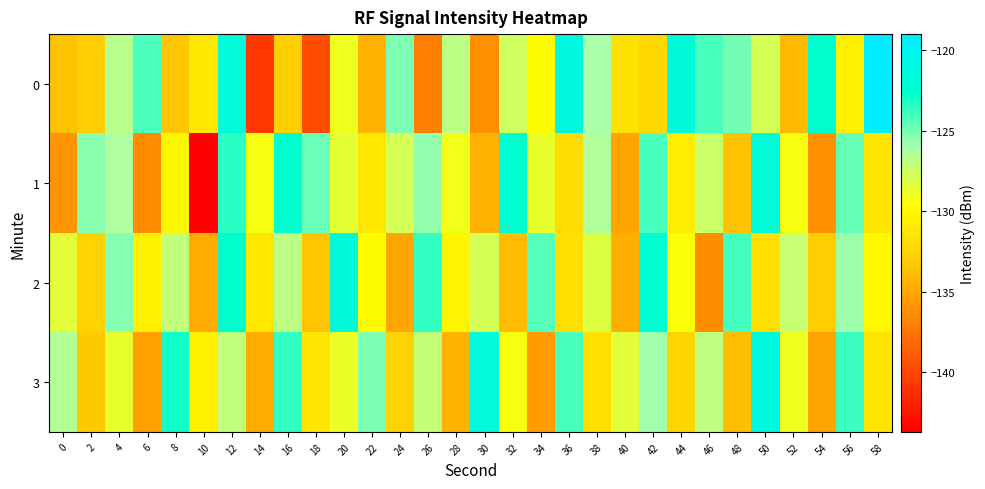

Reading right to left, list all the values displayed in this chart.

0: 58=-119.0	56=-130.6	54=-122.6	52=-134.0	50=-127.9	48=-124.9	46=-124.0	44=-121.7	42=-132.3	40=-131.5	38=-126.2	36=-121.2	34=-129.7	32=-127.7	30=-136.1	28=-126.8	26=-137.1	24=-125.1	22=-134.4	20=-129.0	18=-139.7	16=-132.9	14=-140.8	12=-121.5	10=-131.3	8=-133.3	6=-124.2	4=-126.7	2=-133.0	0=-133.7
1: 58=-131.4	56=-124.7	54=-136.1	52=-129.3	50=-121.9	48=-133.6	46=-127.5	44=-130.8	42=-124.1	40=-135.2	38=-126.4	36=-131.9	34=-128.7	32=-122.3	30=-134.5	28=-129.1	26=-125.6	24=-127.8	22=-131.2	20=-128.5	18=-124.8	16=-122.4	14=-129.3	12=-123.4	10=-143.7	8=-130.2	6=-136.4	4=-126.3	2=-125.5	0=-135.9
2: 58=-130.1	56=-125.8	54=-133.1	52=-127.3	50=-131.8	48=-124.0	46=-136.3	44=-129.5	42=-122.1	40=-134.6	38=-128.2	36=-131.7	34=-124.4	32=-133.9	30=-127.8	28=-130.3	26=-123.6	24=-135.1	22=-129.8	20=-121.7	18=-133.4	16=-126.9	14=-131.2	12=-122.5	10=-134.8	8=-127.1	6=-130.6	4=-125.3	2=-132.7	0=-128.4
3: 58=-131.4	56=-123.8	54=-135.2	52=-129.0	50=-121.3	48=-133.8	46=-127.0	44=-132.5	42=-125.9	40=-128.4	38=-131.7	36=-124.1	34=-135.6	32=-129.3	30=-121.6	28=-134.4	26=-127.2	24=-132.7	22=-125.1	20=-128.8	18=-131.3	16=-123.6	14=-134.8	12=-127.1	10=-130.6	8=-122.9	6=-135.4	4=-128.7	2=-133.2	0=-126.5